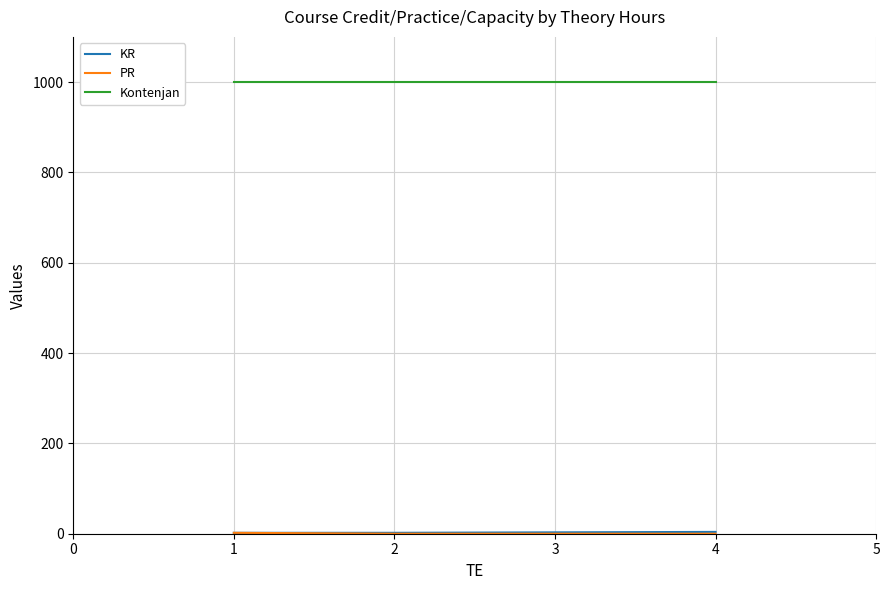

What is the maximum value shown in the chart?

1000